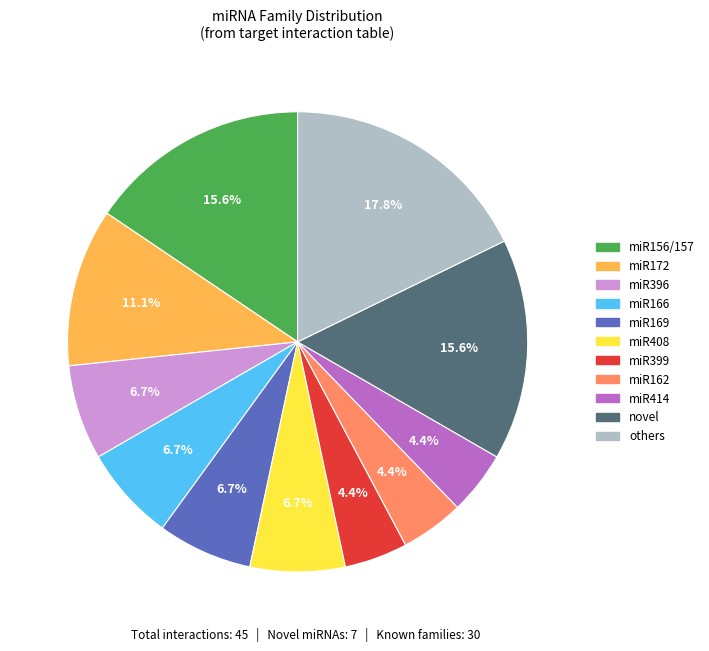

Combined, do novel and miR408 account for over 50%?

No